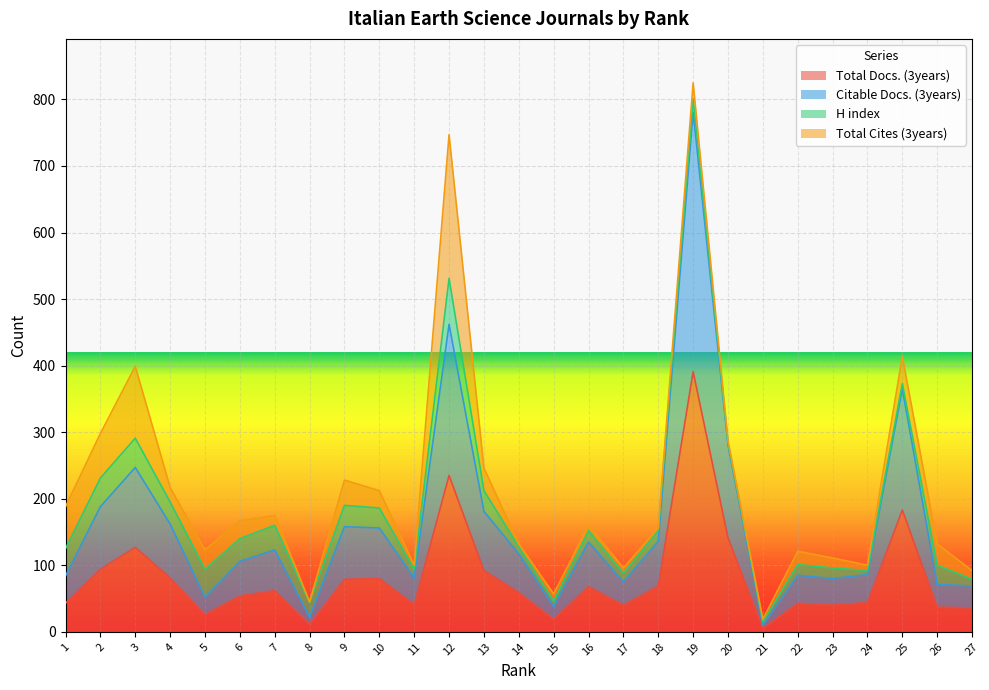

What is the difference between the maximum and second lowest values in the Citable Docs. (3years) series?

759